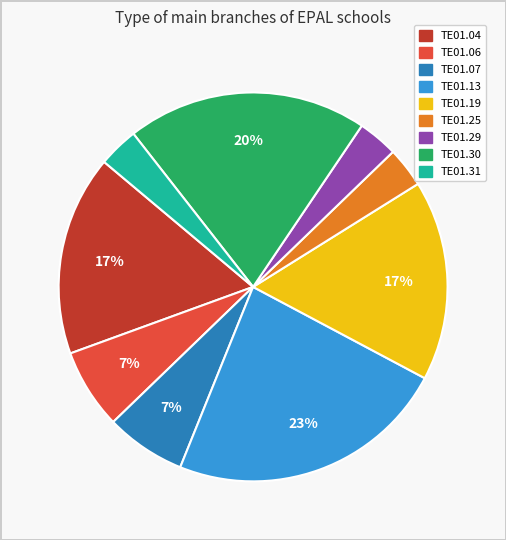

Is there any slice that represents more than half of the pie?

No